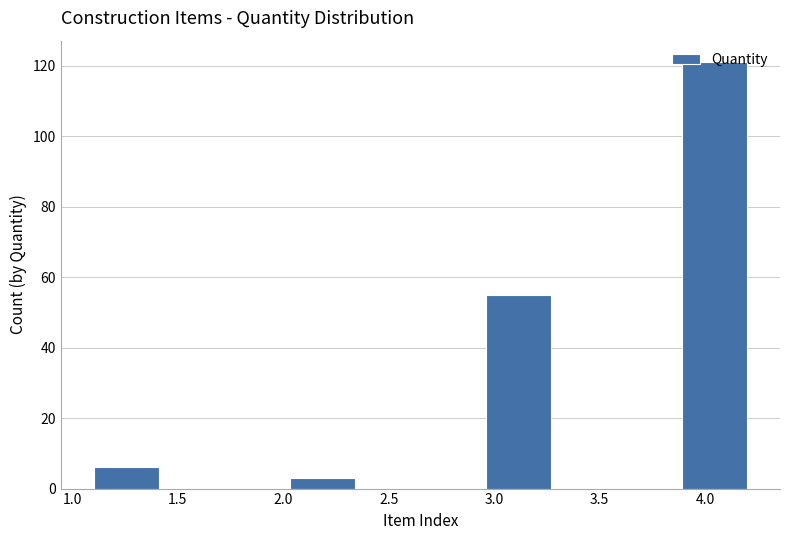

What is the height of the bar covering 2.03 to 2.34 on the x-axis? Neither the bar edges nor the heights are printed on the chart, so give them approximately, as read against the axes.

4